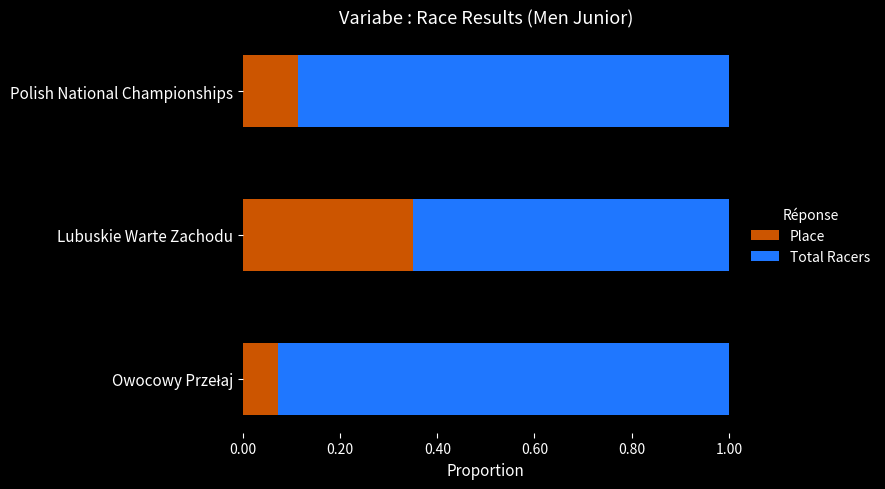

Count the Place values in the range 0 to 1.

3